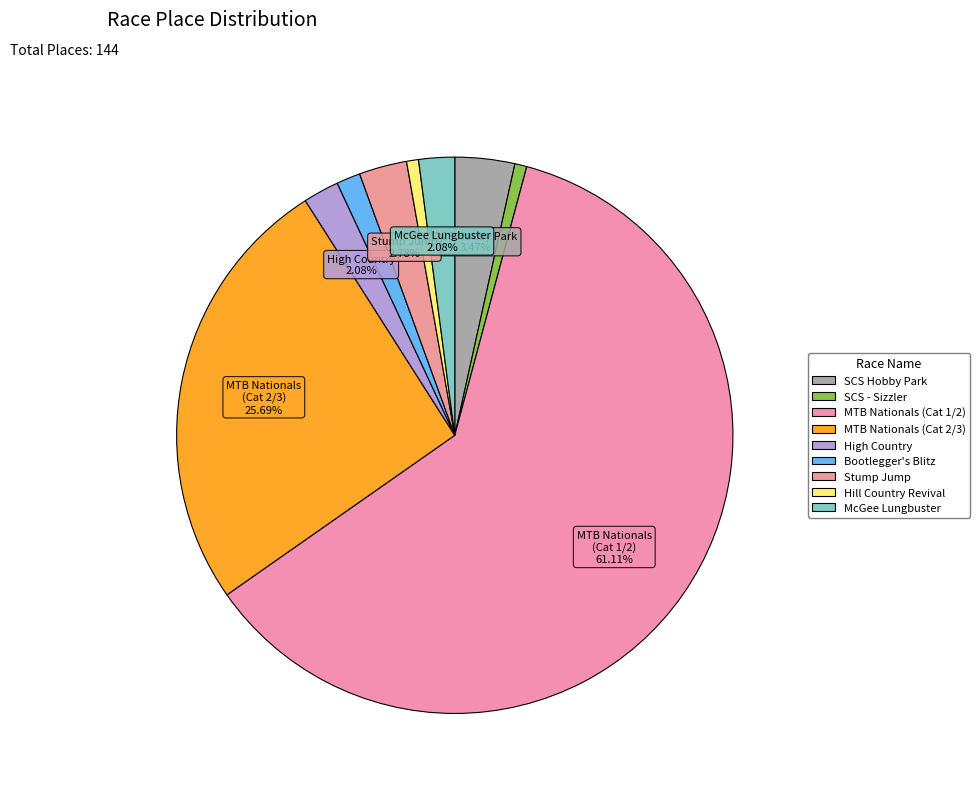

How many slices are in this pie chart?

9